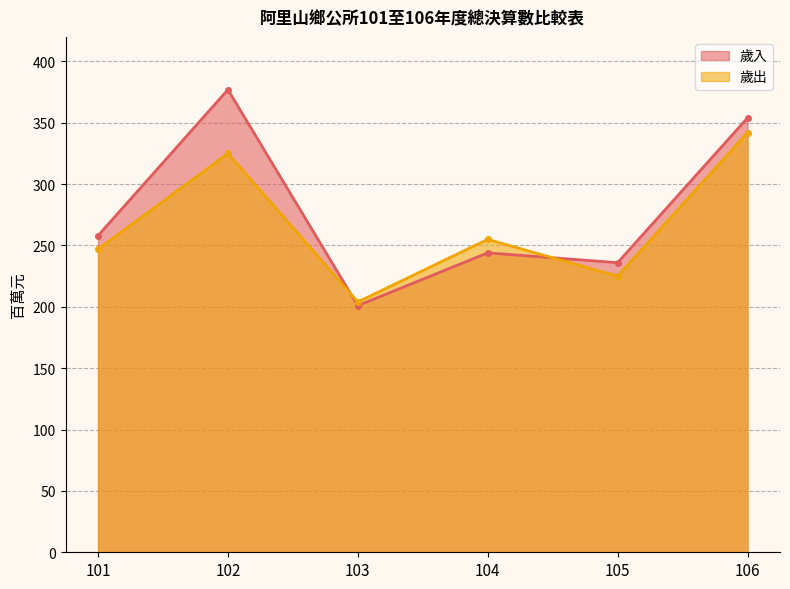

What is the total value across all series at 106?

696